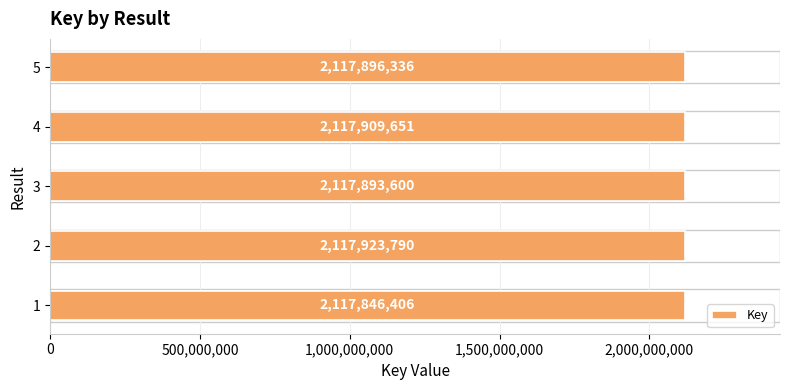

Read the value at 5, to the nearest 100.

2117896300